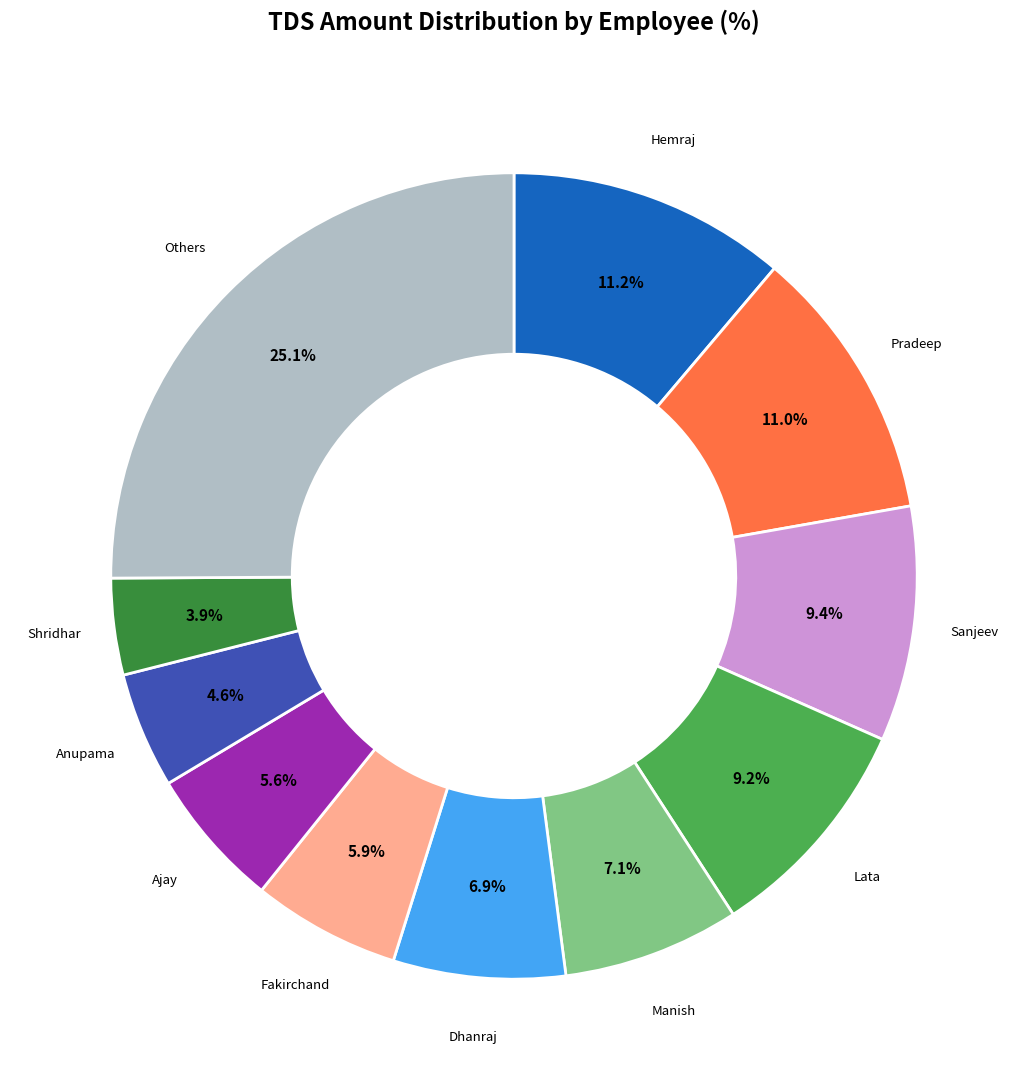

Is there a majority slice in this chart?

No